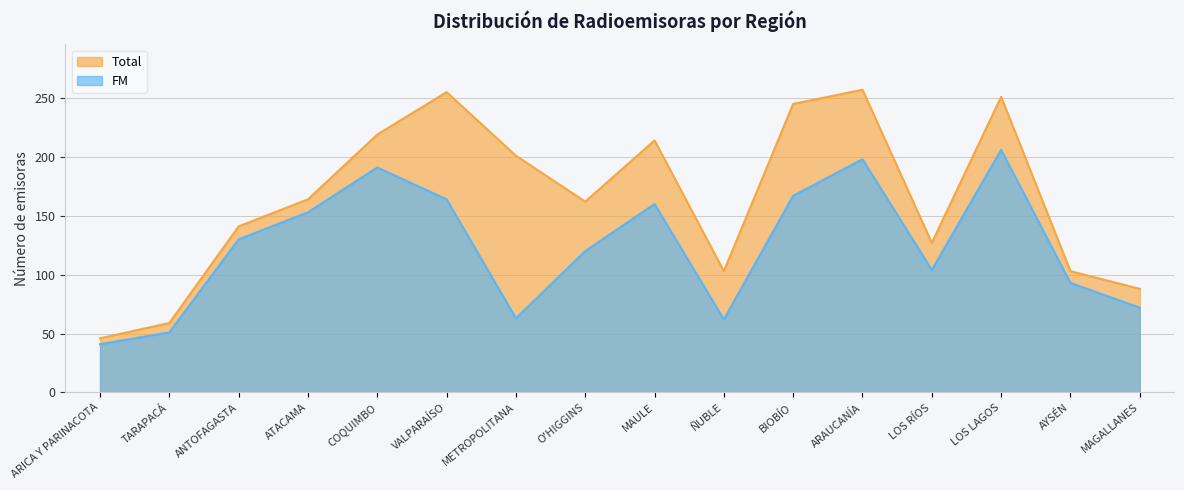

Rank the categories by Total value from highest to lowest.

ARAUCANÍA, VALPARAÍSO, LOS LAGOS, BIOBÍO, COQUIMBO, MAULE, METROPOLITANA, ATACAMA, O'HIGGINS, ANTOFAGASTA, LOS RÍOS, ÑUBLE, AYSÉN, MAGALLANES, TARAPACÁ, ARICA Y PARINACOTA